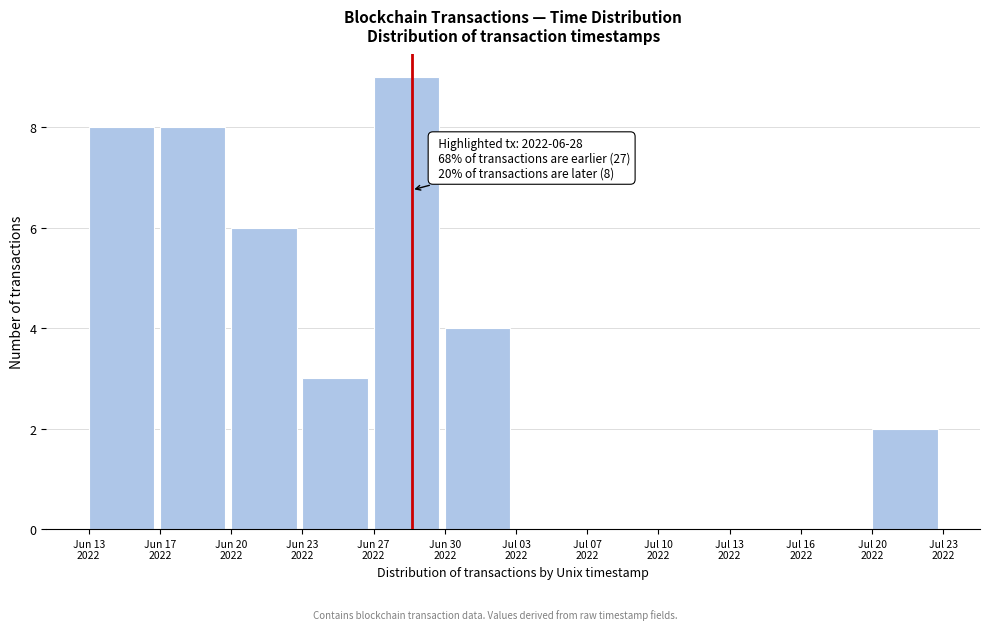

What is the maximum value shown in the chart?

9